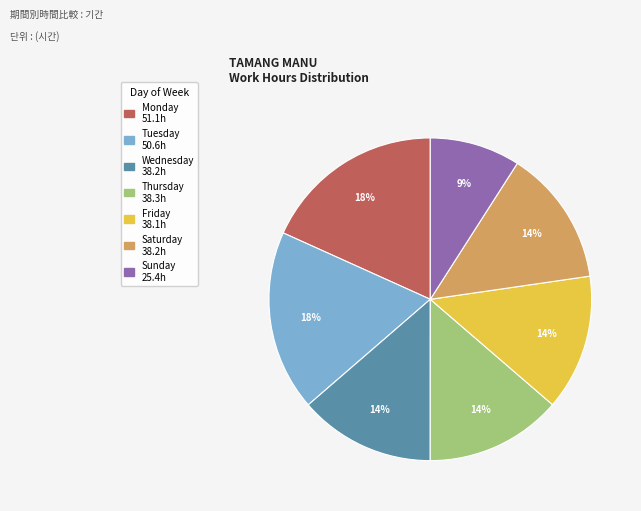

To the nearest percent, what is the difference between the largest and smallest slice percentages?

9%